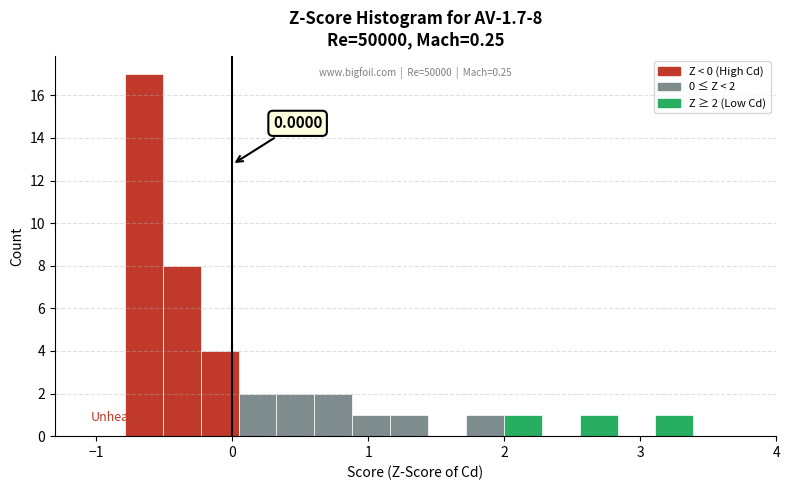

Read against the x-axis, roughly where is the centre of the tallest bar?

-0.6